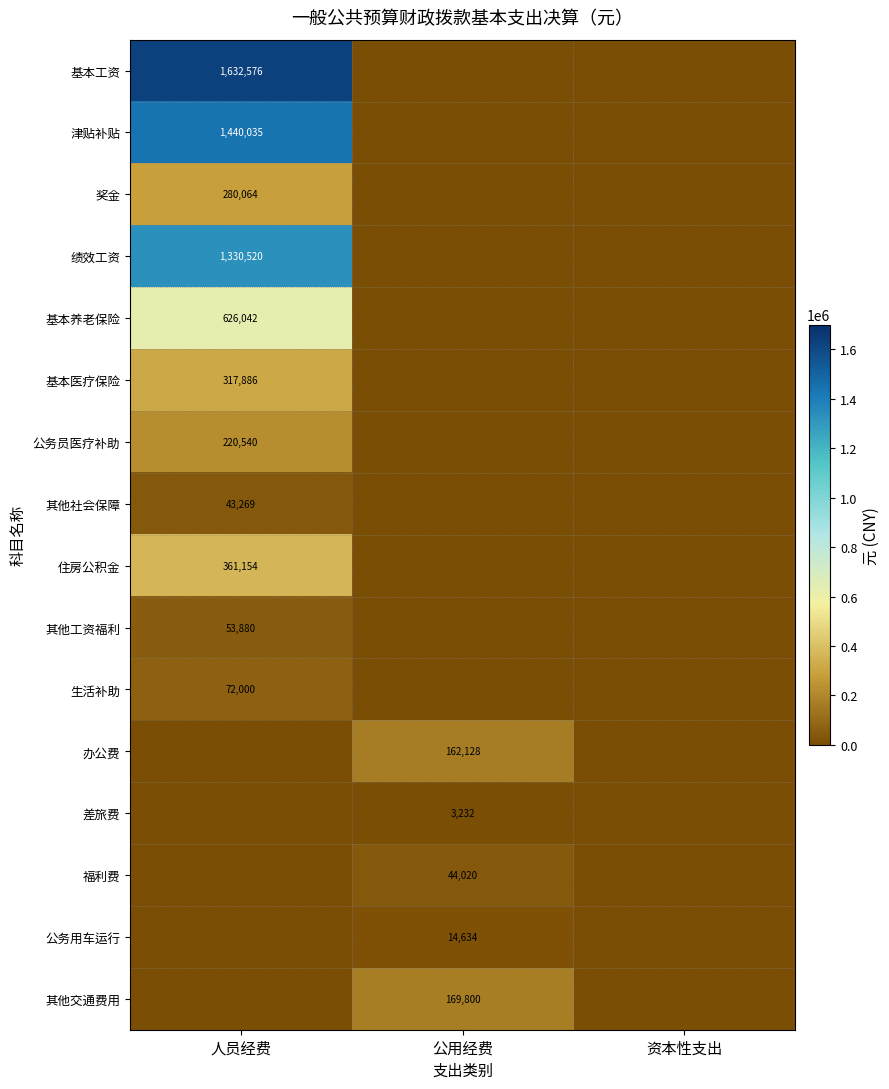

Is it true that 其他交通费用 equals 169800 at 公用经费?

True